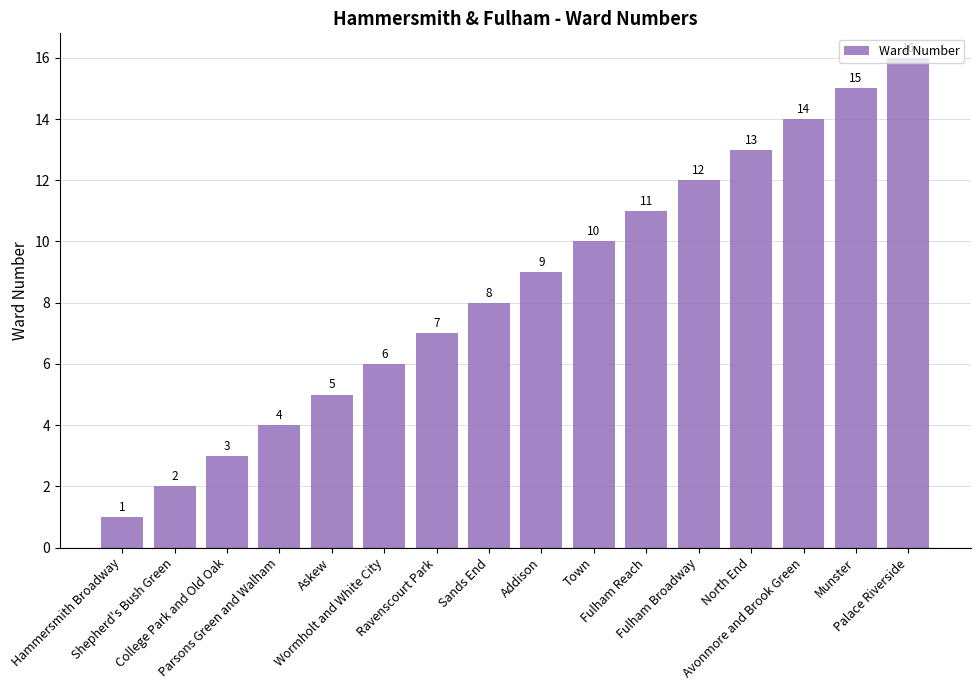

How many data points are less than 9?

8